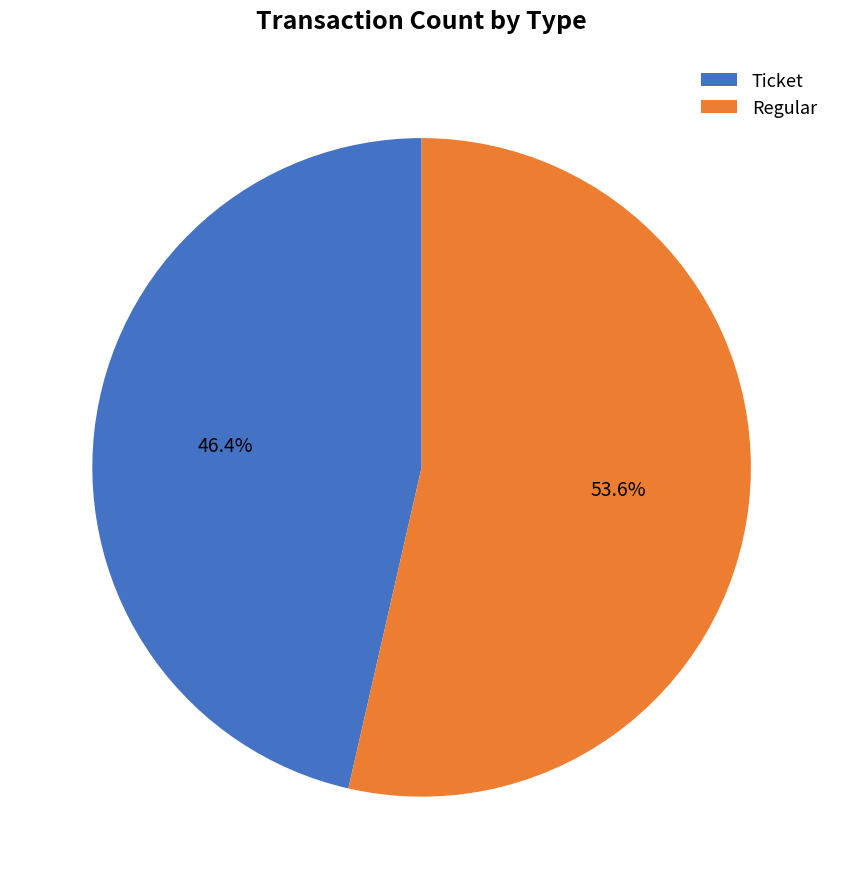

Count the number of slices in the pie.

2